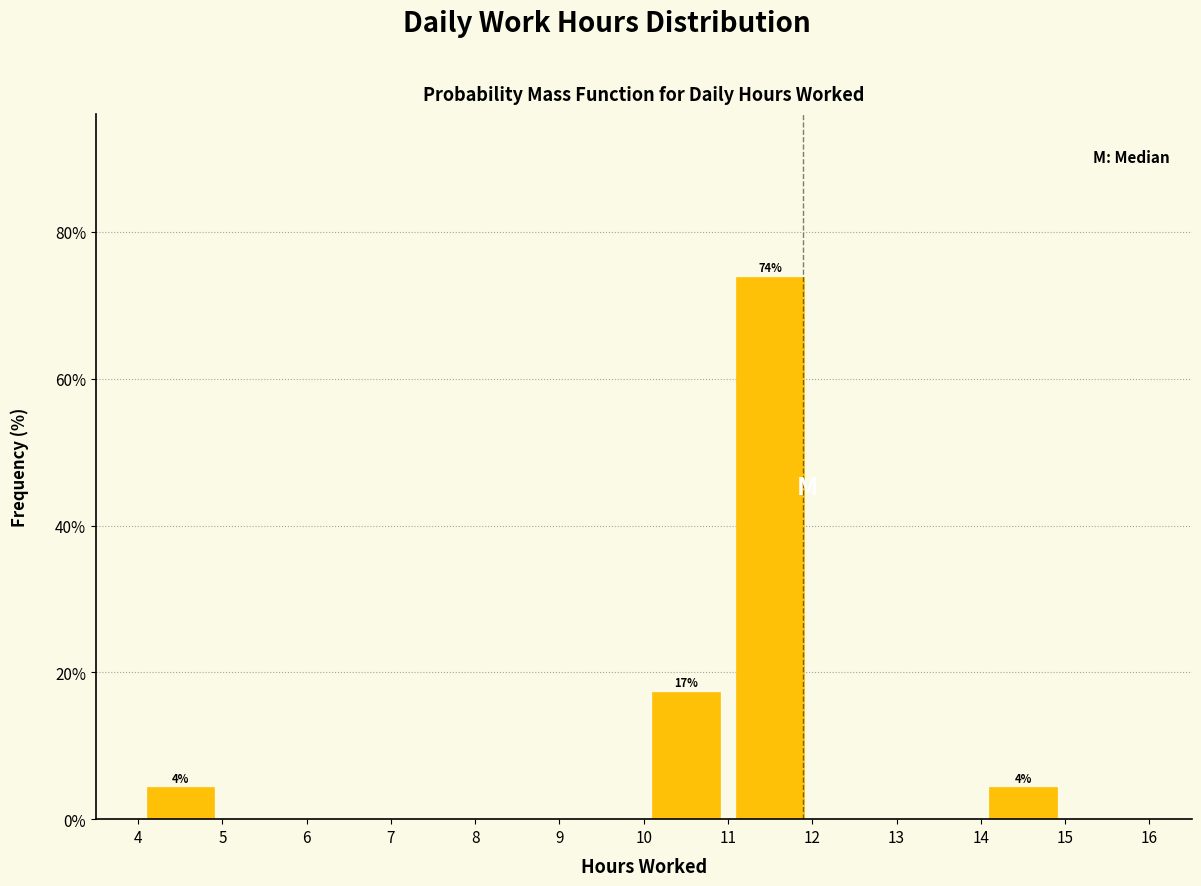

Over which range of the x-axis is the bar tallest?

11 to 12